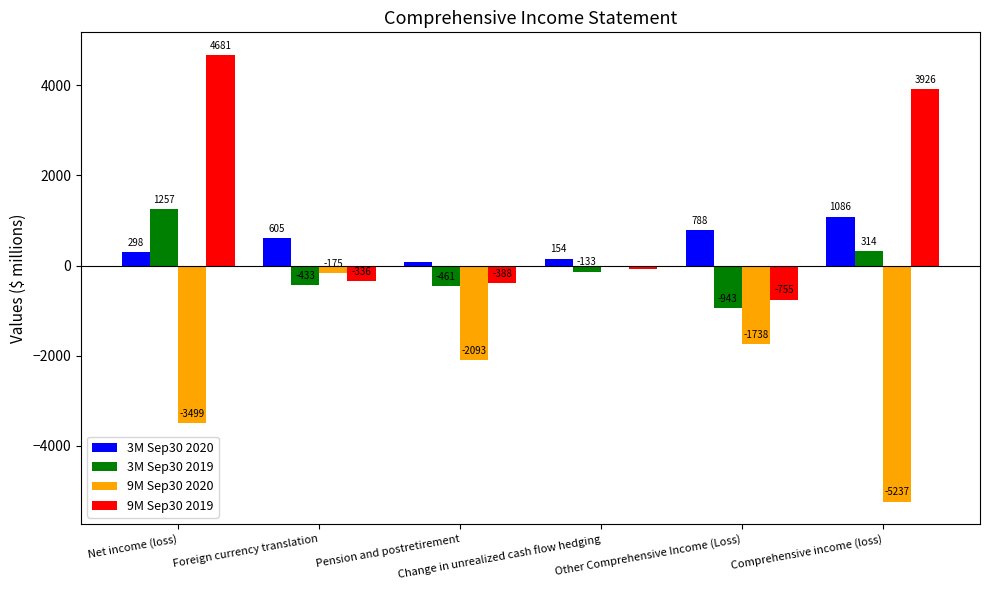

Reading left to right, what are all the values shown in this chart?

3M Sep30 2020: Net income (loss)=298	Foreign currency translation=605	Pension and postretirement=83	Change in unrealized cash flow hedging=154	Other Comprehensive Income (Loss)=788	Comprehensive income (loss)=1086
3M Sep30 2019: Net income (loss)=1257	Foreign currency translation=-433	Pension and postretirement=-461	Change in unrealized cash flow hedging=-133	Other Comprehensive Income (Loss)=-943	Comprehensive income (loss)=314
9M Sep30 2020: Net income (loss)=-3499	Foreign currency translation=-175	Pension and postretirement=-2093	Change in unrealized cash flow hedging=-5	Other Comprehensive Income (Loss)=-1738	Comprehensive income (loss)=-5237
9M Sep30 2019: Net income (loss)=4681	Foreign currency translation=-336	Pension and postretirement=-388	Change in unrealized cash flow hedging=-85	Other Comprehensive Income (Loss)=-755	Comprehensive income (loss)=3926